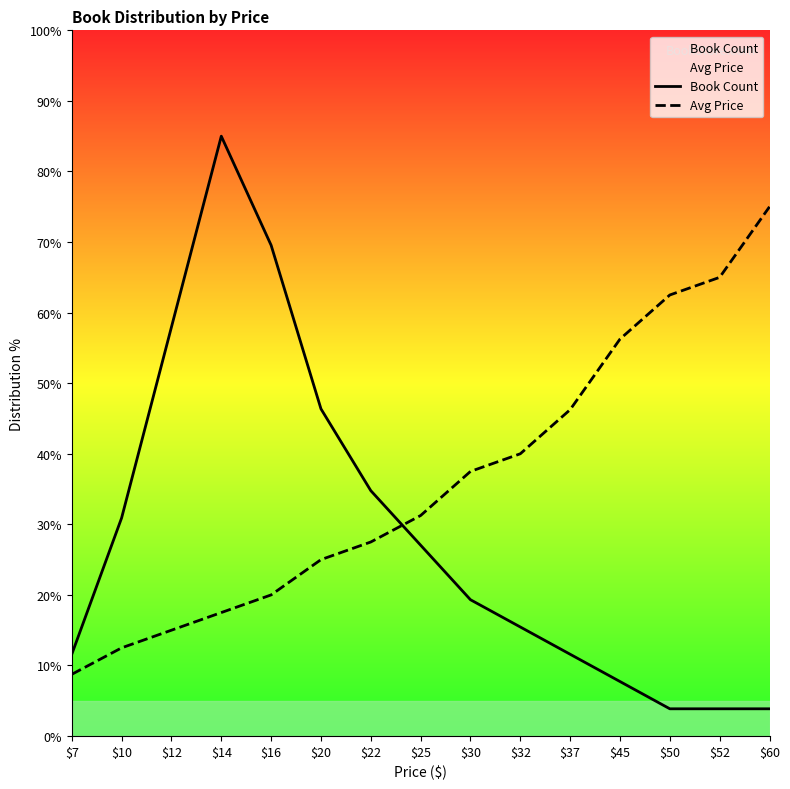

Reading left to right, transcribe all the data shown in this chart.

Book Count: 11.6	30.9	58.0	85.0	69.5	46.4	34.8	27.0	19.3	15.5	11.6	7.7	3.9	3.9	3.9
Avg Price: 8.8	12.5	15.0	17.5	20.0	25.0	27.5	31.2	37.5	40.0	46.2	56.2	62.5	65.0	75.0